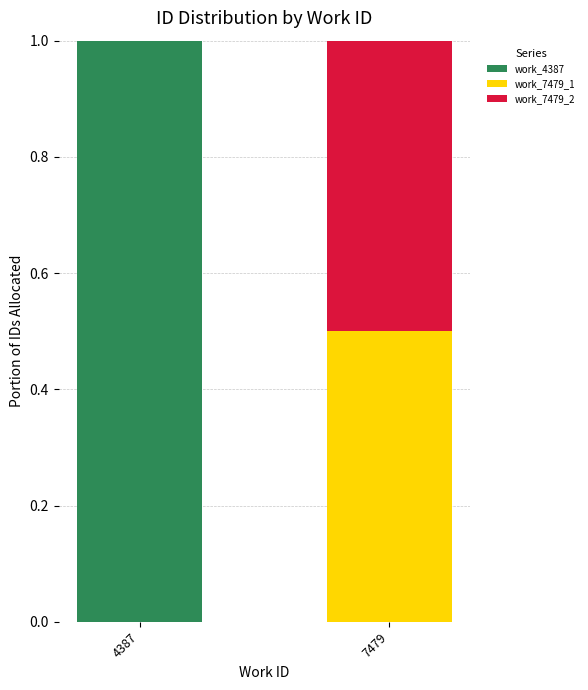

What is the highest value of the work_4387 series?

1.0